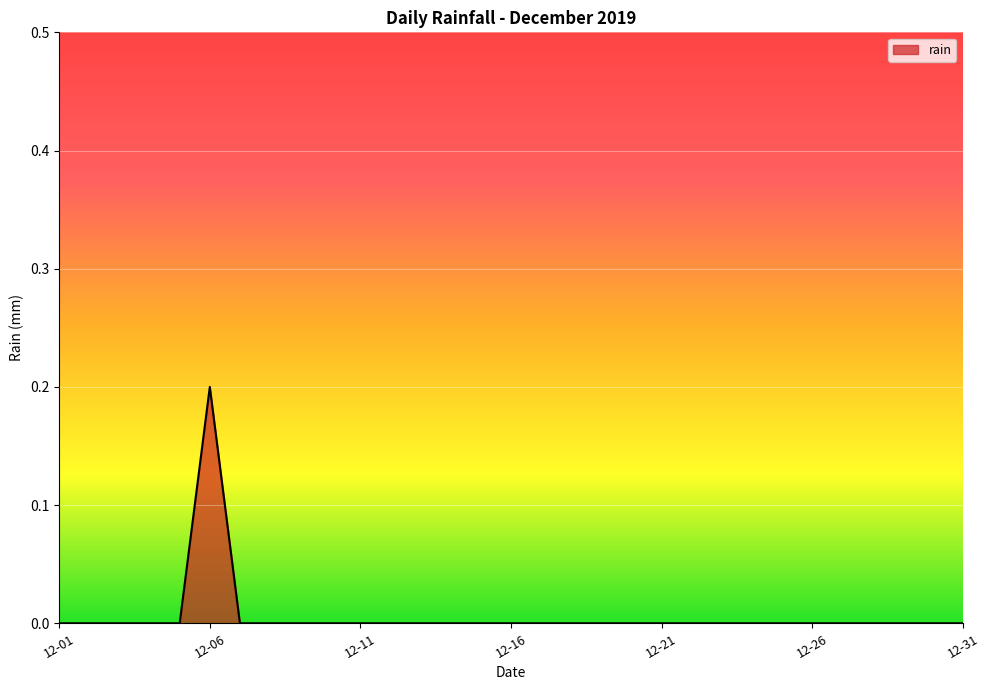

Which label corresponds to the largest value in the chart?

12-06